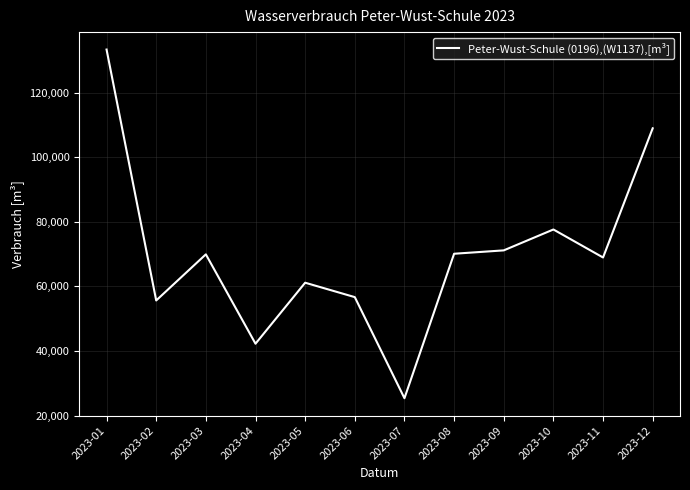

Which category has the highest value across all series?

2023-01